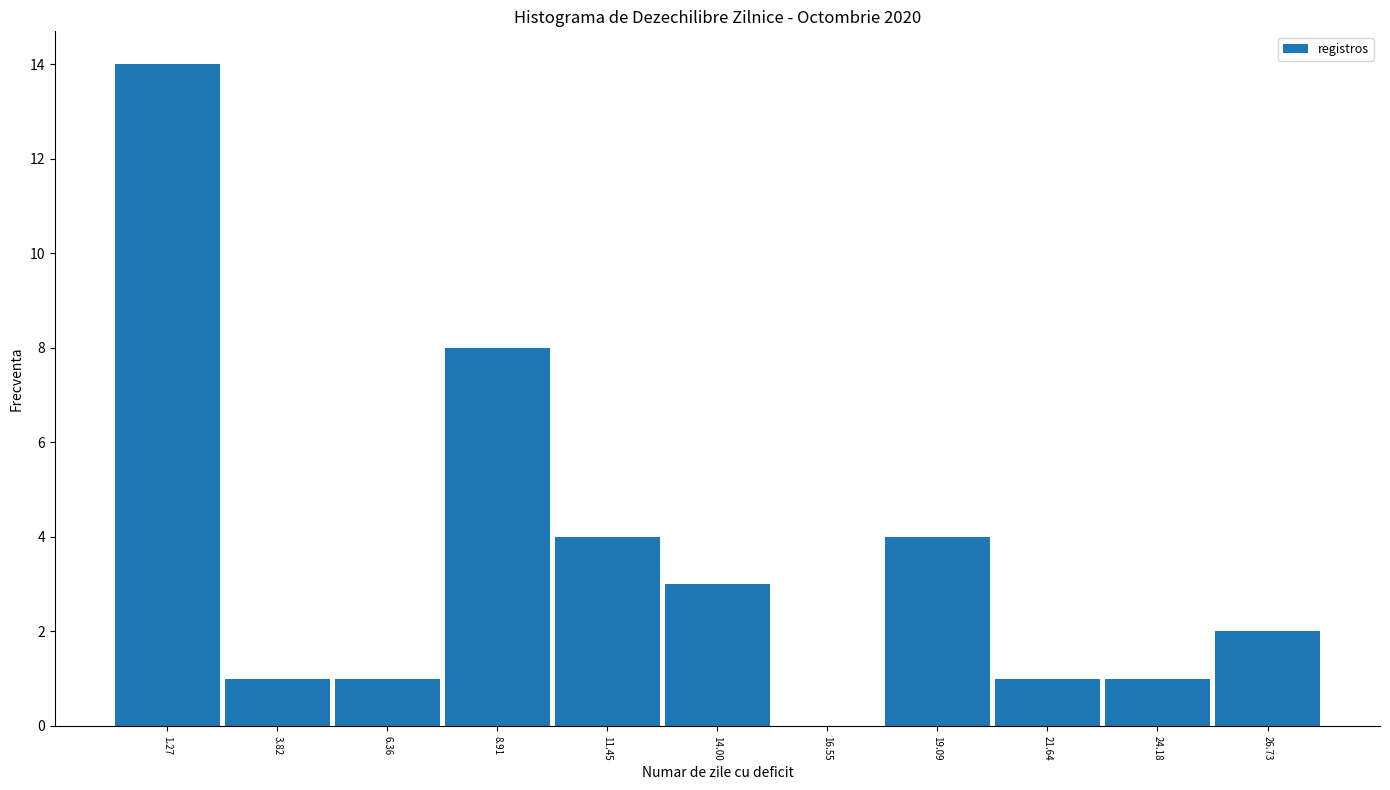

Reading left to right, list every bar in this chart as the range it spans on the x-axis followed by its height. Neither the bar edges nor the heights are printed on the chart, so give them approximately, as read against the axes.

0.0 to 2.5: 14
2.5 to 5.0: 1
5.0 to 7.5: 1
7.5 to 10.0: 8
10.0 to 12.5: 4
12.5 to 15.5: 3
15.5 to 18.0: 0
18.0 to 20.5: 4
20.5 to 23.0: 1
23.0 to 25.5: 1
25.5 to 28.0: 2